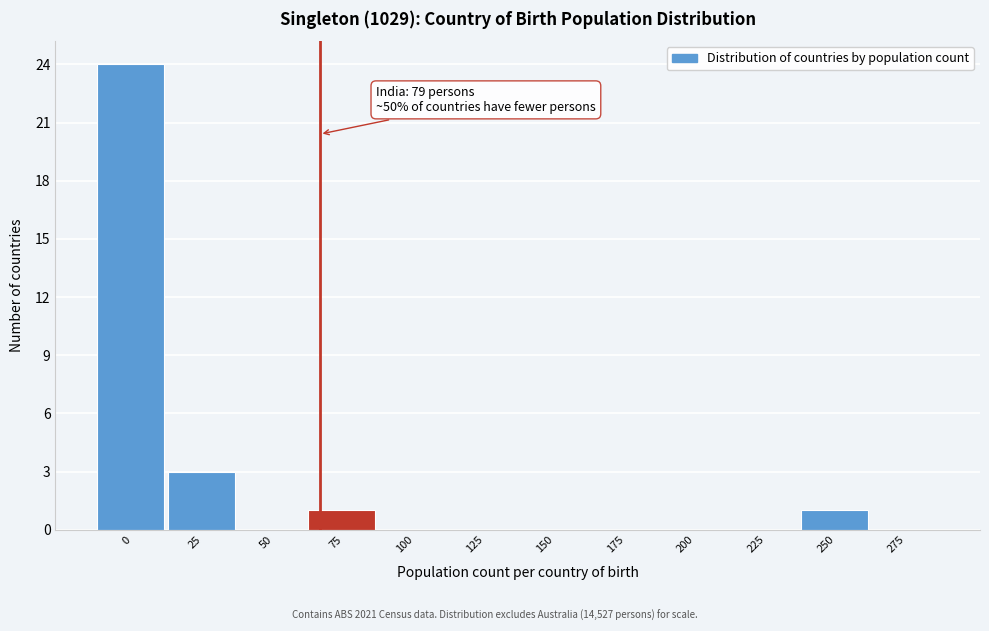

Reading left to right, what are all the values shown in this chart?

0=24	25=3	50=0	75=1	100=0	125=0	150=0	175=0	200=0	225=0	250=1	275=0